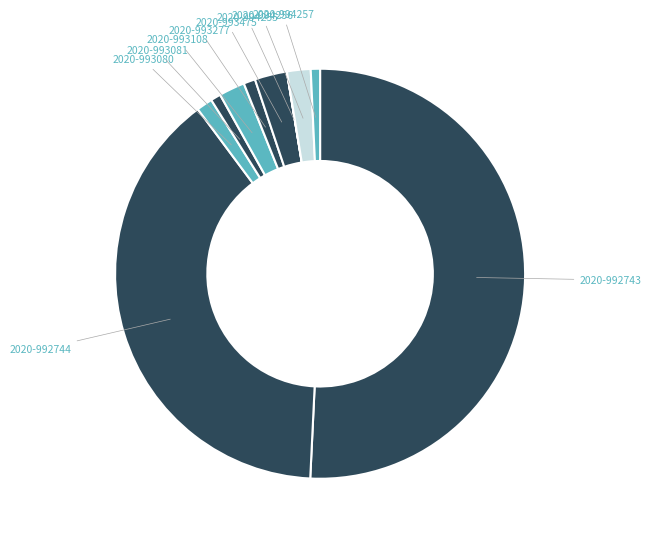

Which category accounts for the majority?

2020-992743